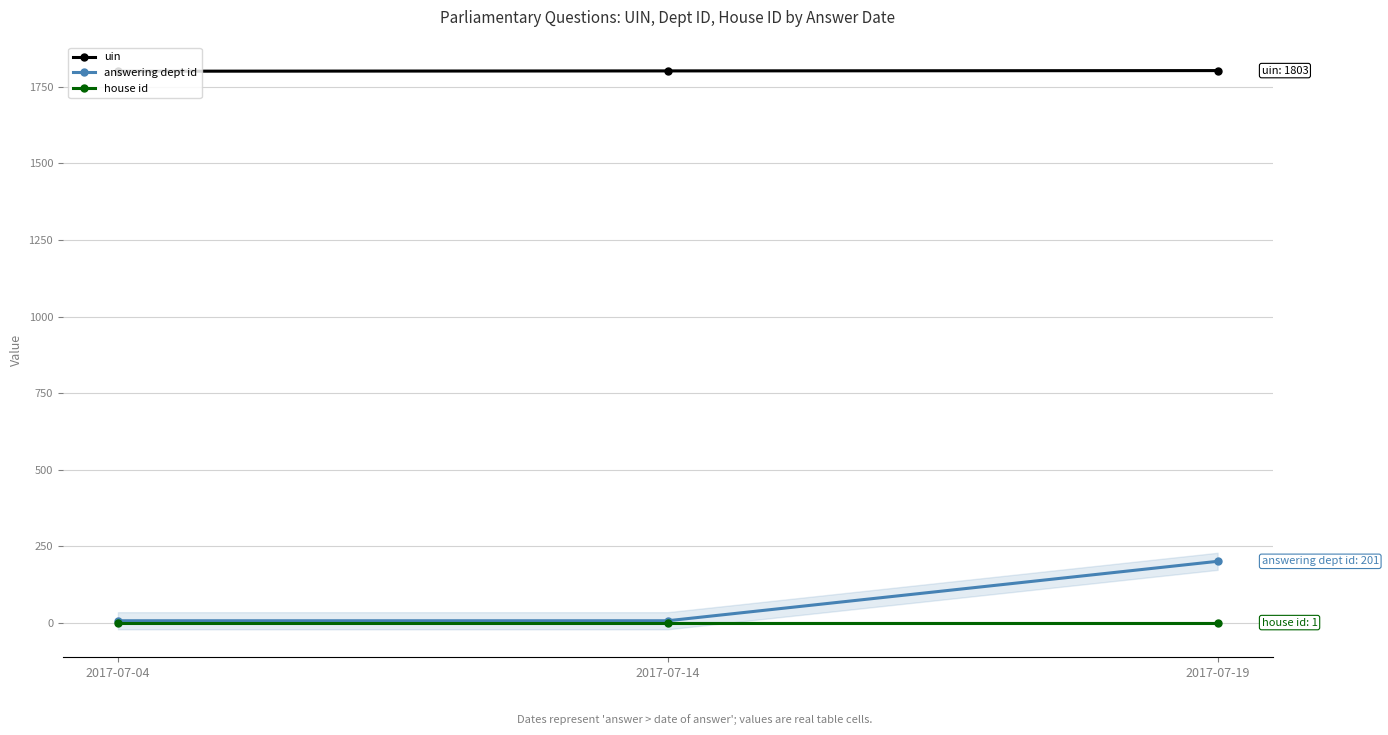

Is the value of house id at 2017-07-19 greater than the value of answering dept id at 2017-07-14?

No